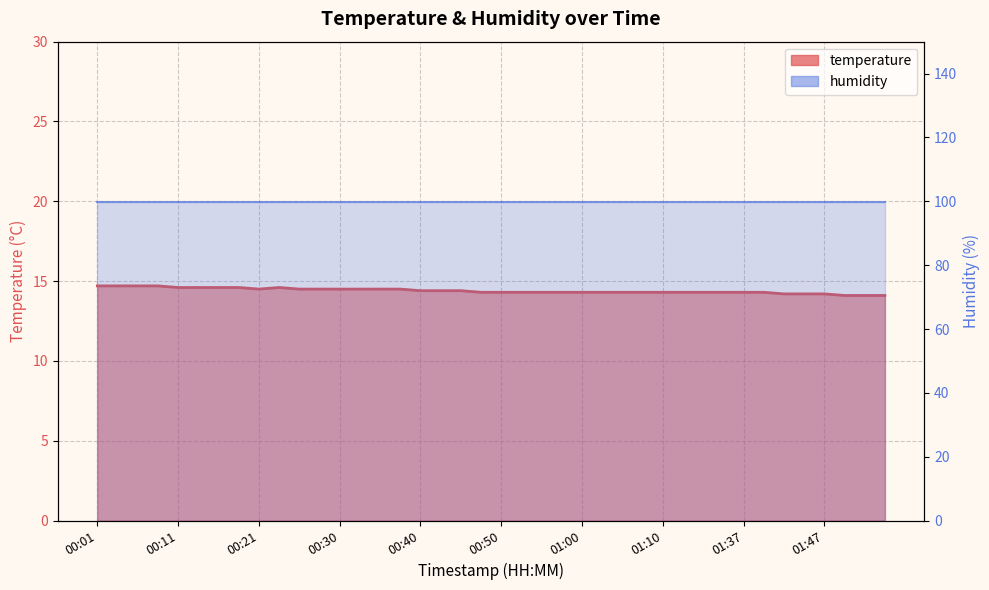

What is the change in value from 00:18 to 00:26?

-0.1